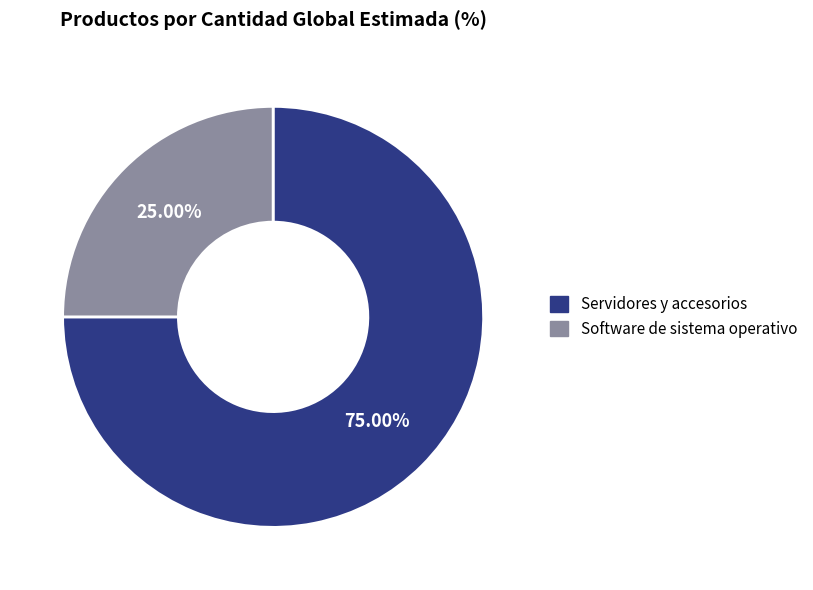

The Software de sistema operativo slice represents 31% of the pie. True or false?

False